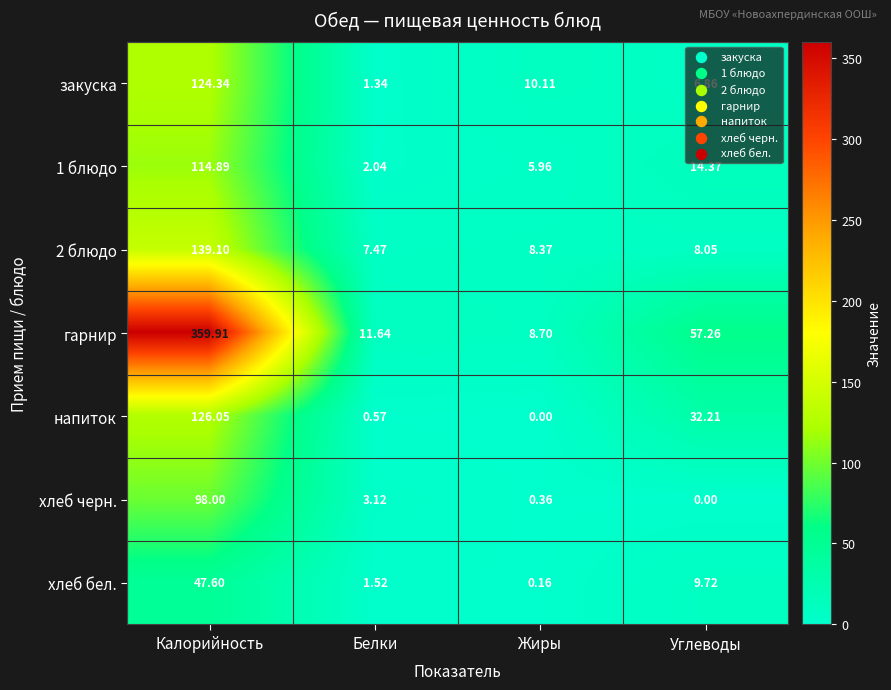

Where does the 1 блюдо series first go above 14?

Калорийность